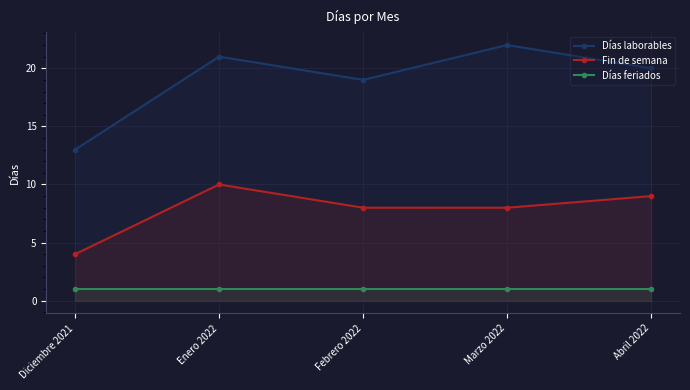

How many categories are shown in the chart?

5